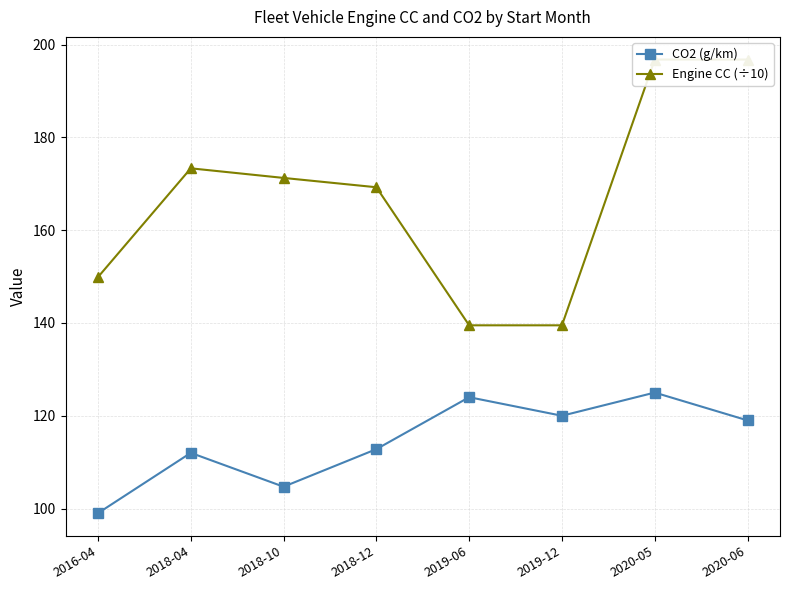

True or false: CO2 (g/km) has more than 0 interior local peaks.

True